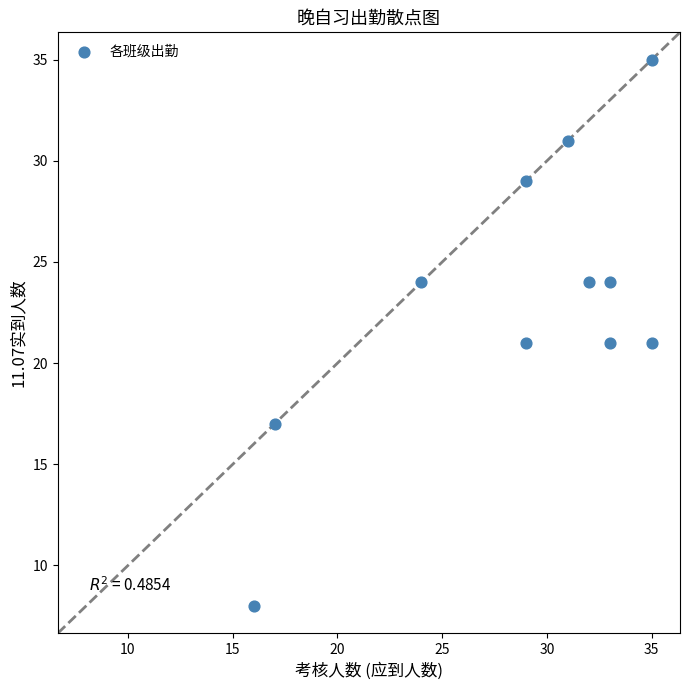

What is the range of Y values (max minus min)?

27